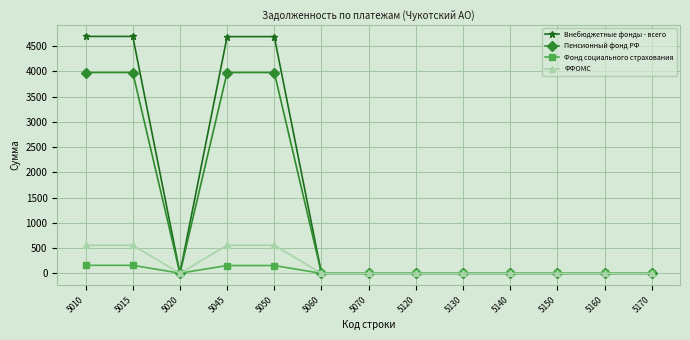

What are all the series names shown in the legend?

Внебюджетные фонды - всего, Пенсионный фонд РФ, Фонд социального страхования, ФФОМС